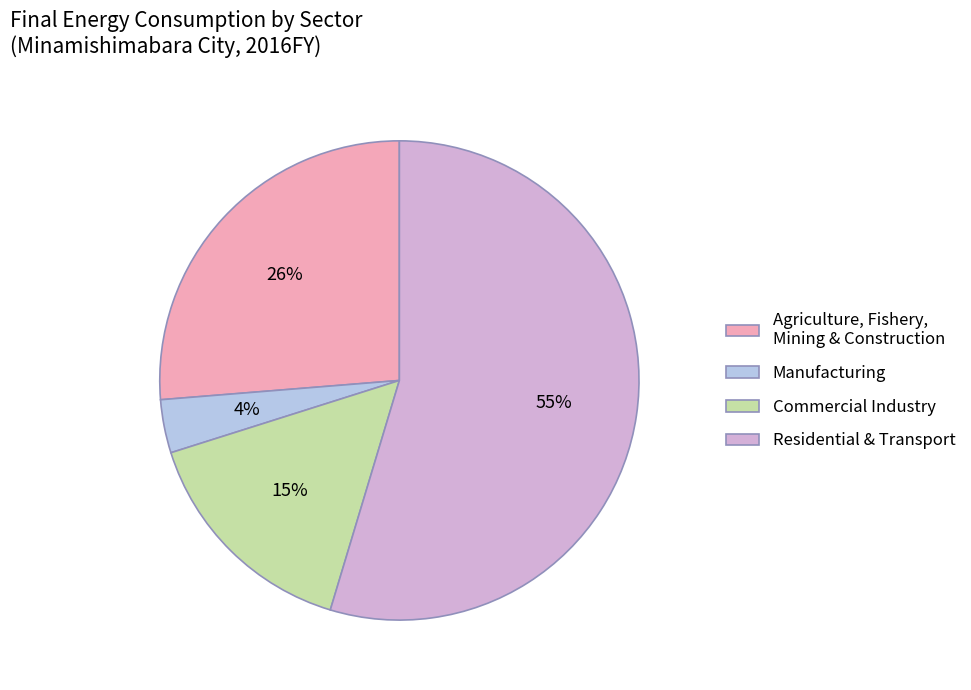

What is the smallest slice in the pie chart?

Manufacturing